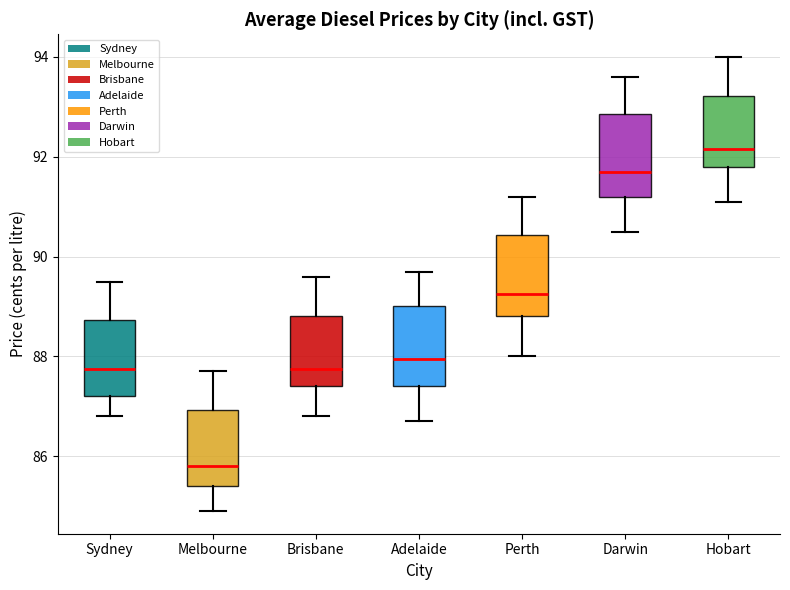

Where does the median line of the box for Hobart sit on the y-axis? The values are not printed on the chart, so give them approximately, as read against the axis.

92.2